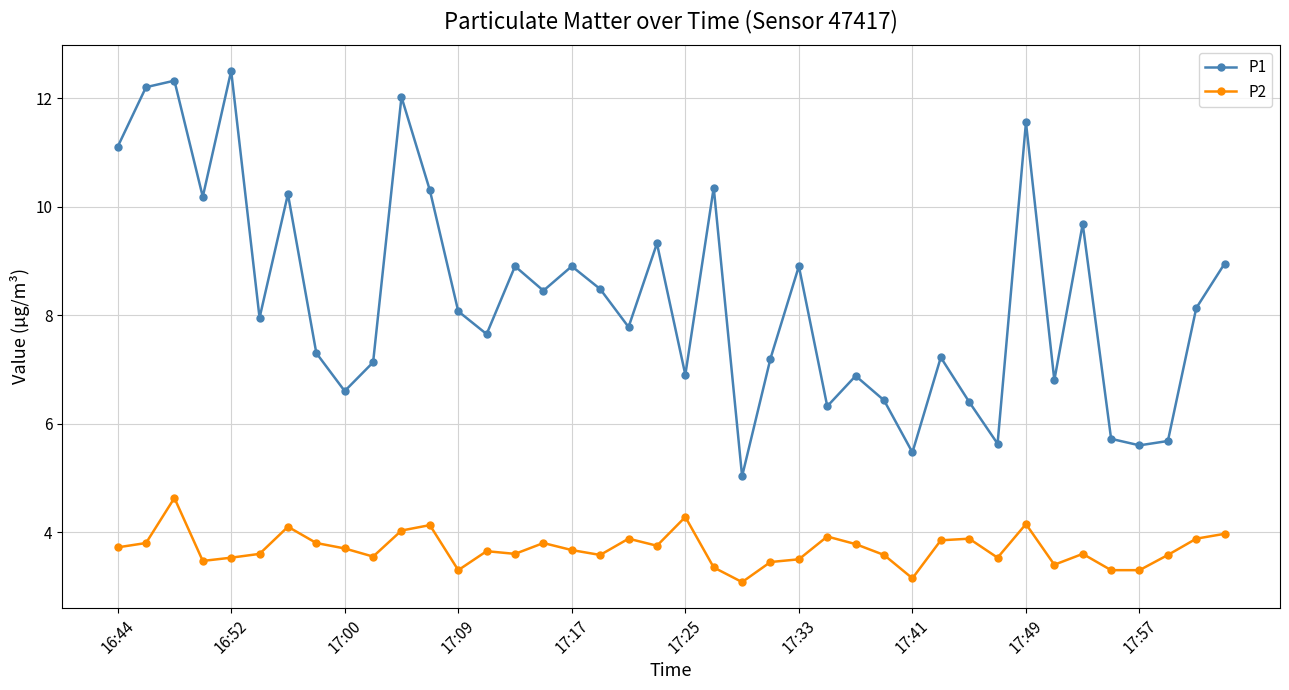

Rank the series by their maximum value, from lowest to highest.

P2, P1